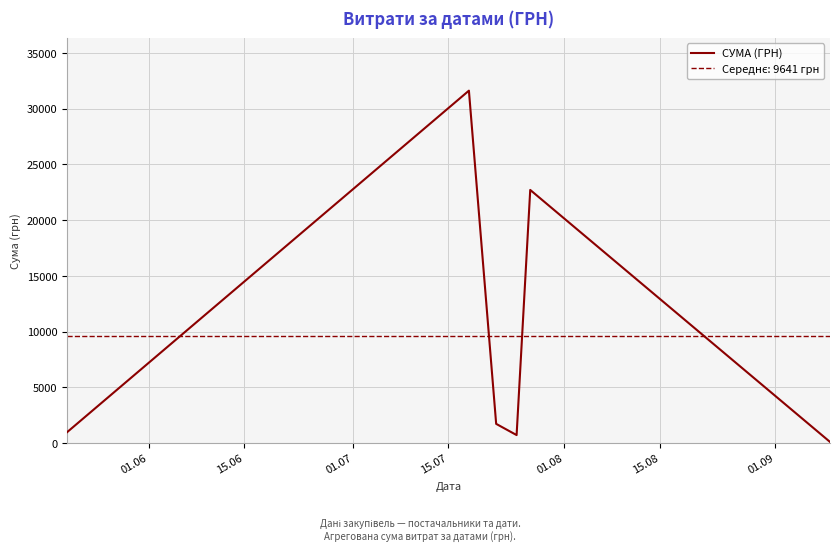

What is the maximum value for СУМА (ГРН)?

31621.0